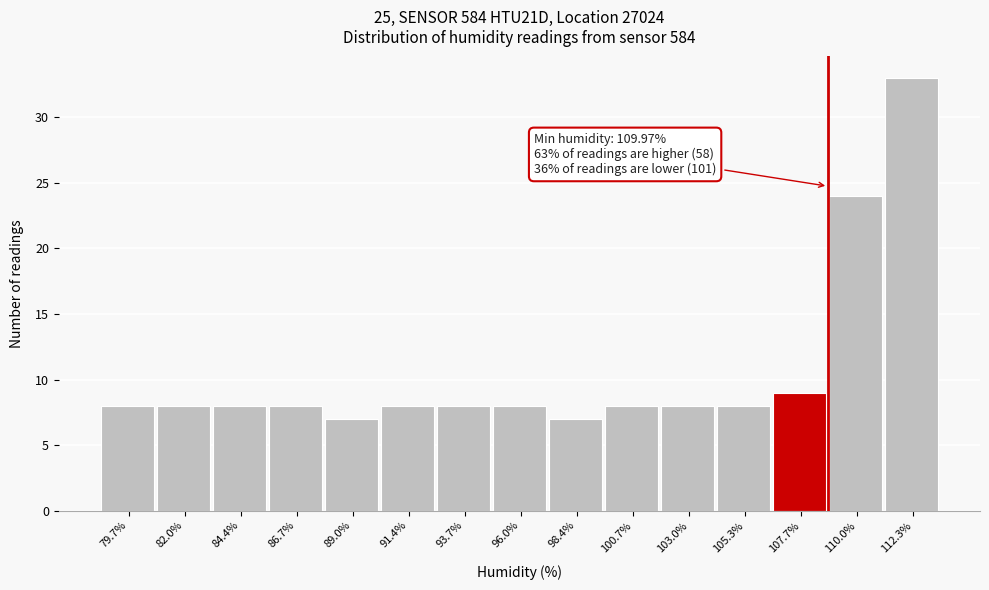

Reading left to right, list all the values displayed in this chart.

79.7%=8	82.0%=8	84.4%=8	86.7%=8	89.0%=7	91.4%=8	93.7%=8	96.0%=8	98.4%=7	100.7%=8	103.0%=8	105.3%=8	107.7%=9	110.0%=24	112.3%=33